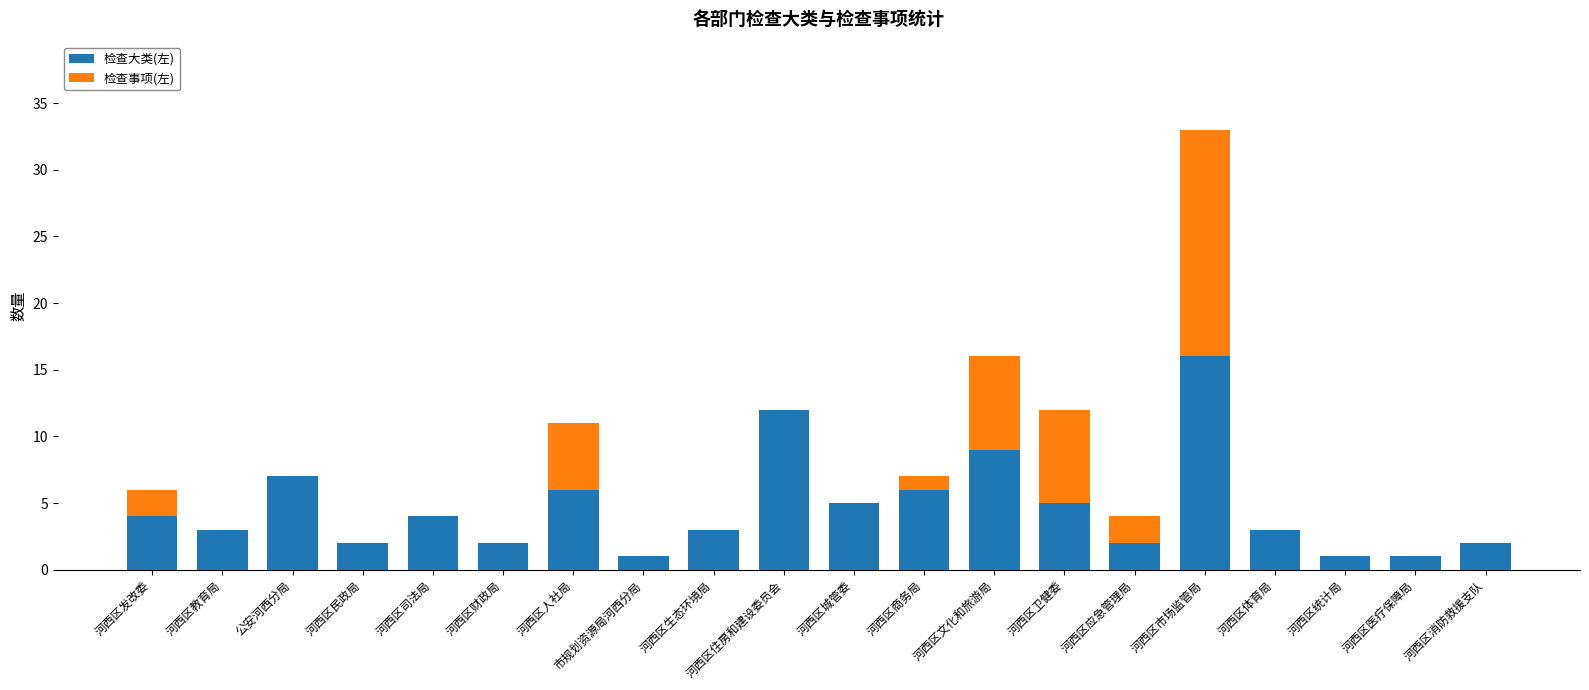

The value of 检查大类(左) at 河西区市场监管局 is 16. True or false?

True